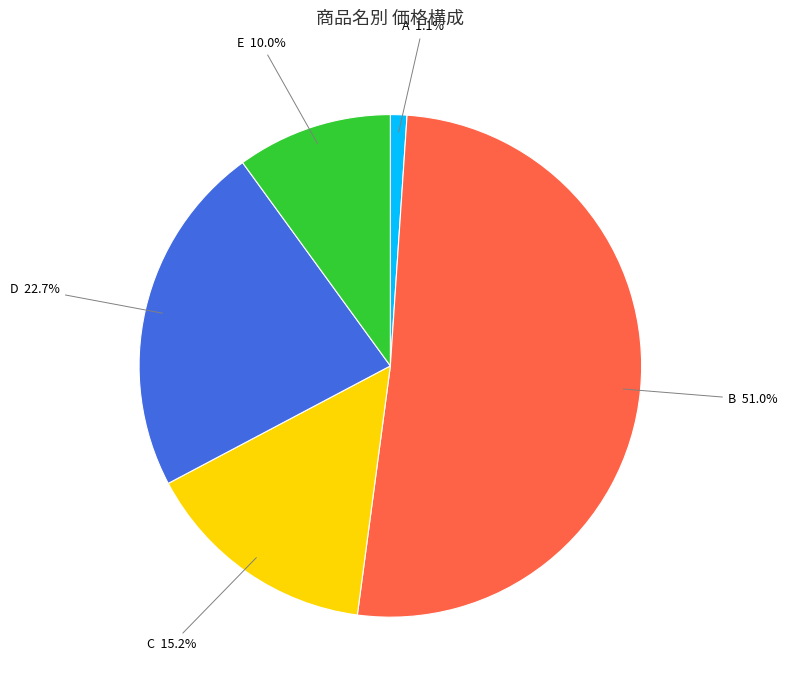

What is the largest slice in the pie chart?

B